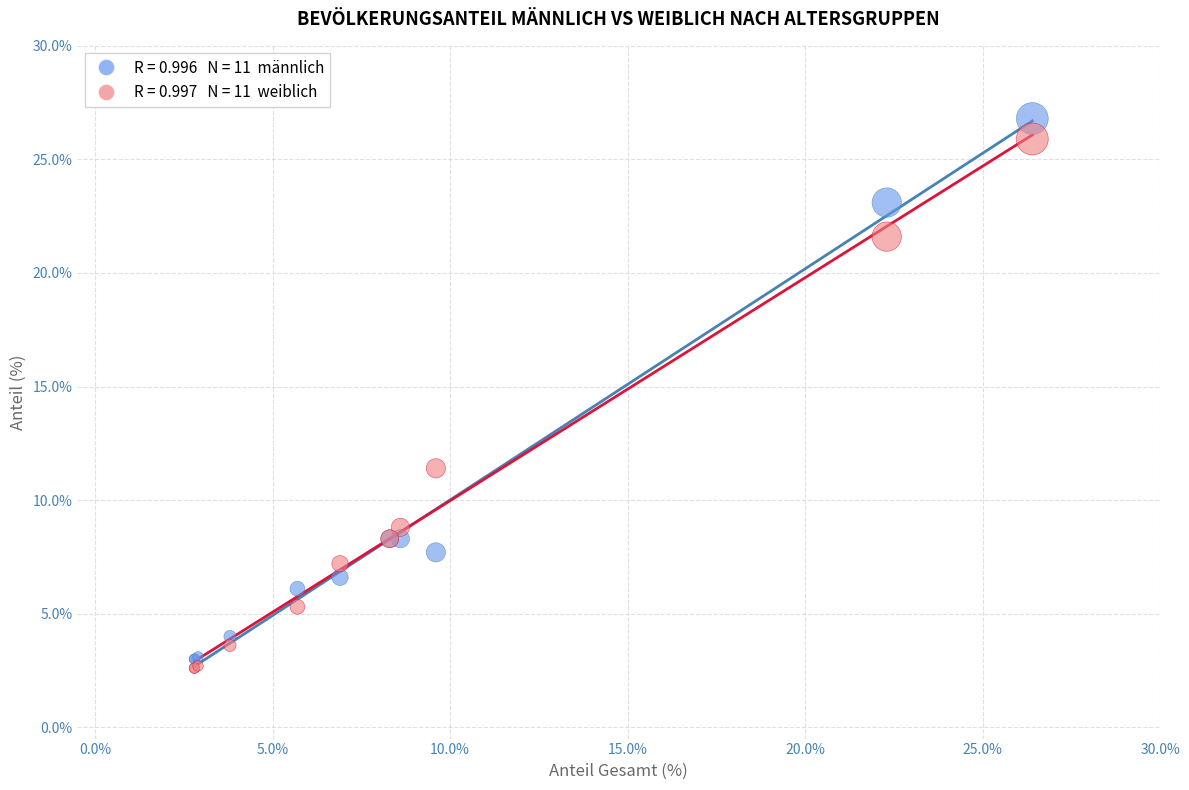

Across all series, what Y value is closest to 14?

11.4